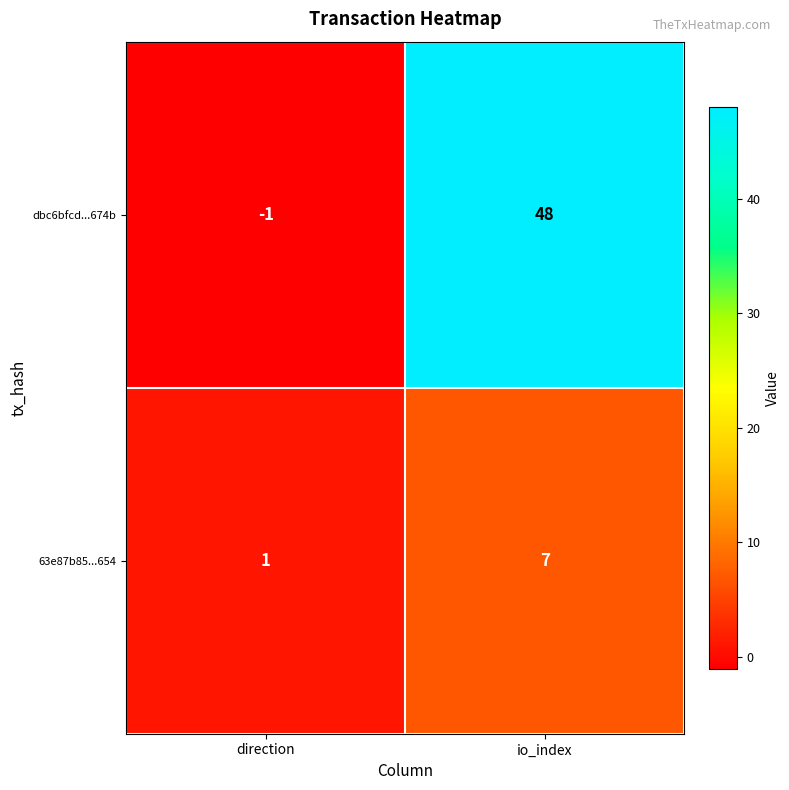

Which series has the widest spread of values?

dbc6bfcd...674b